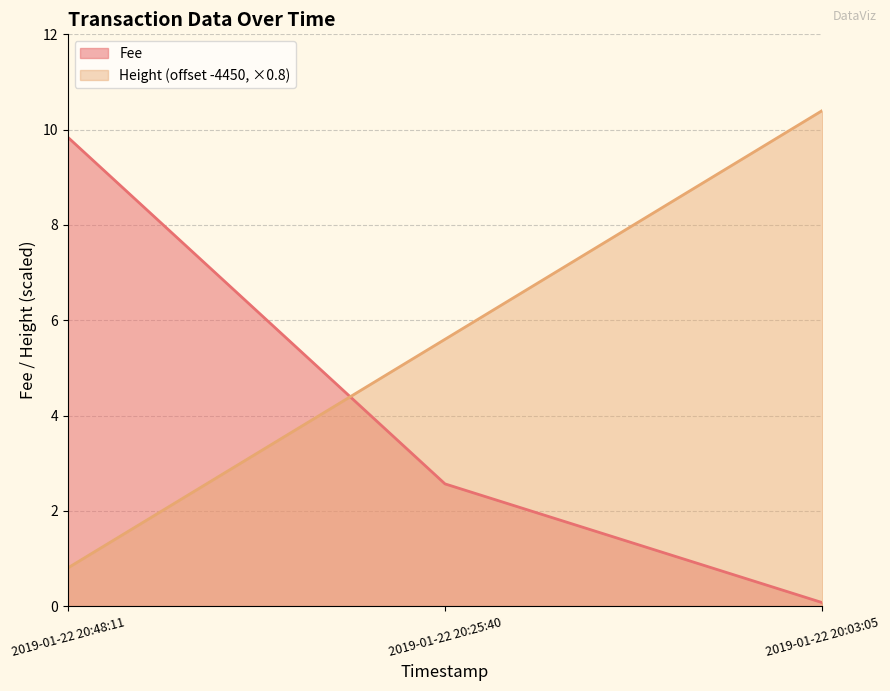

Where does the data first go above 5?

2019-01-22 20:25:40